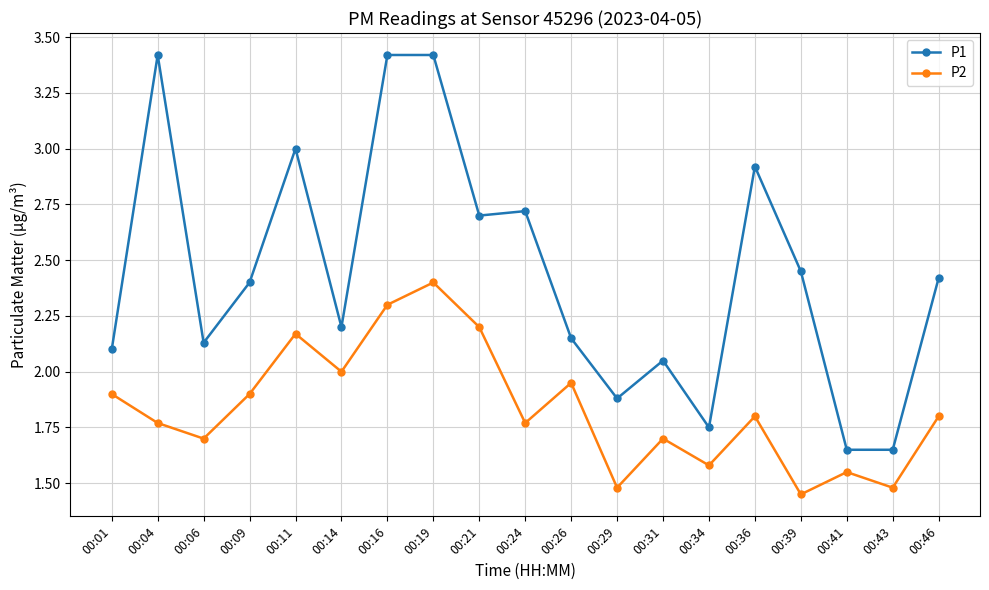

Between 00:16 and 00:43, which series saw the biggest shift?

P1